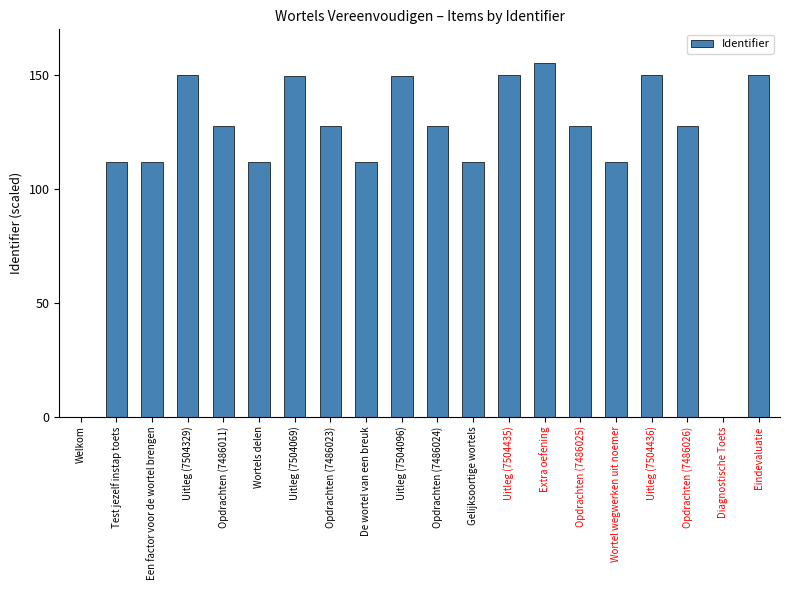

What is the greatest value displayed?

155.0